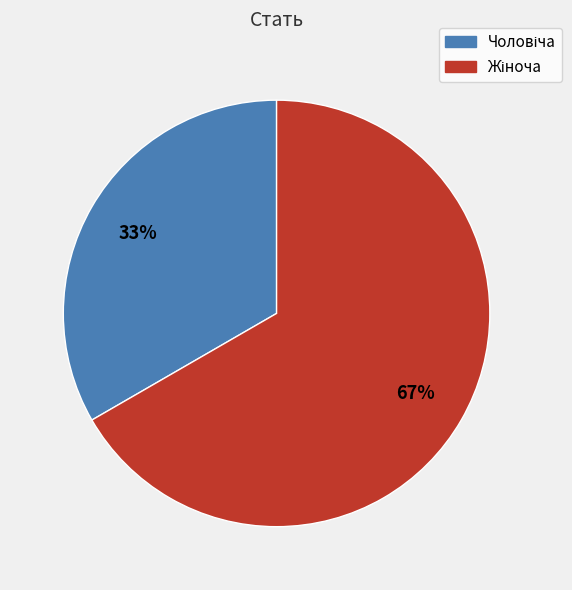

How many slices are in this pie chart?

2